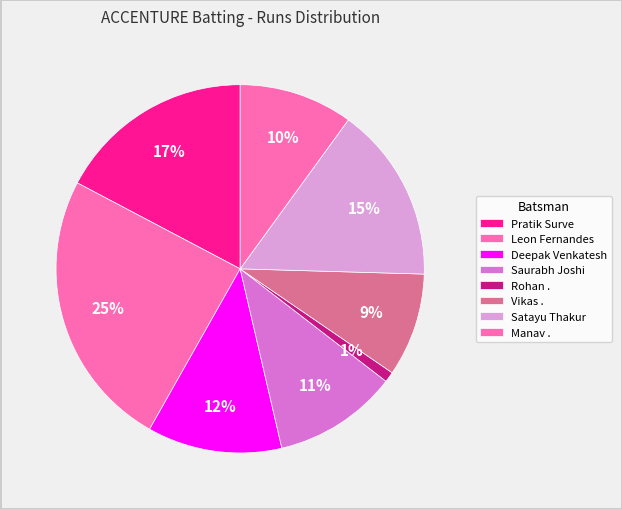

How many slices are in this pie chart?

8